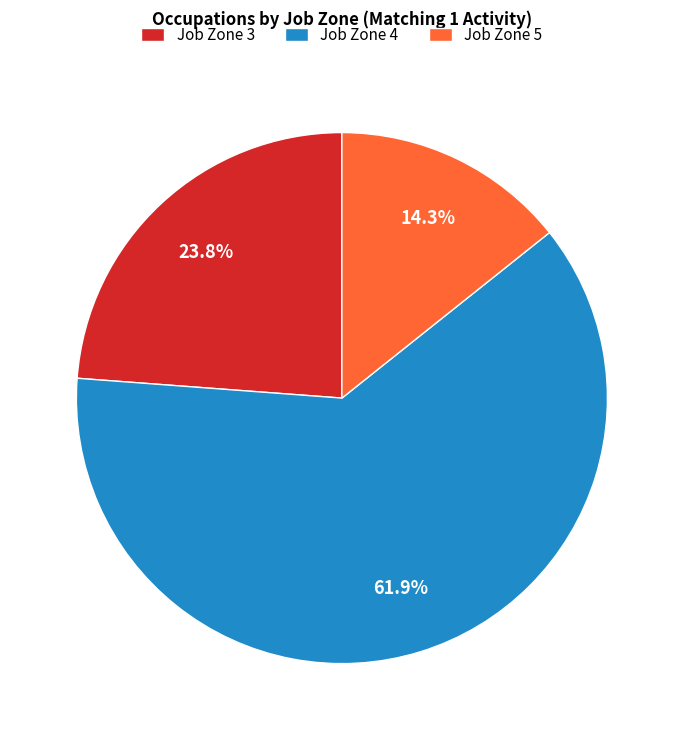

Which slice is the smallest?

Job Zone 5